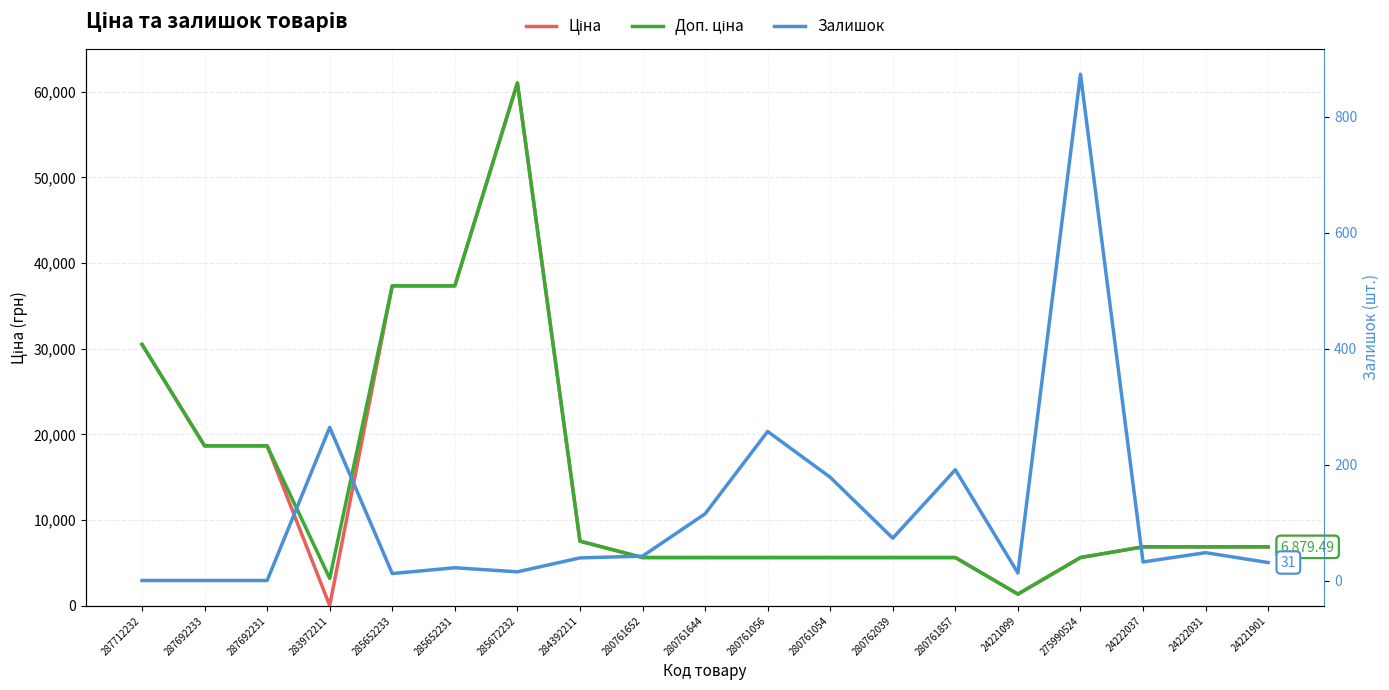

True or false: Доп. ціна and Залишок cross at least once.

False